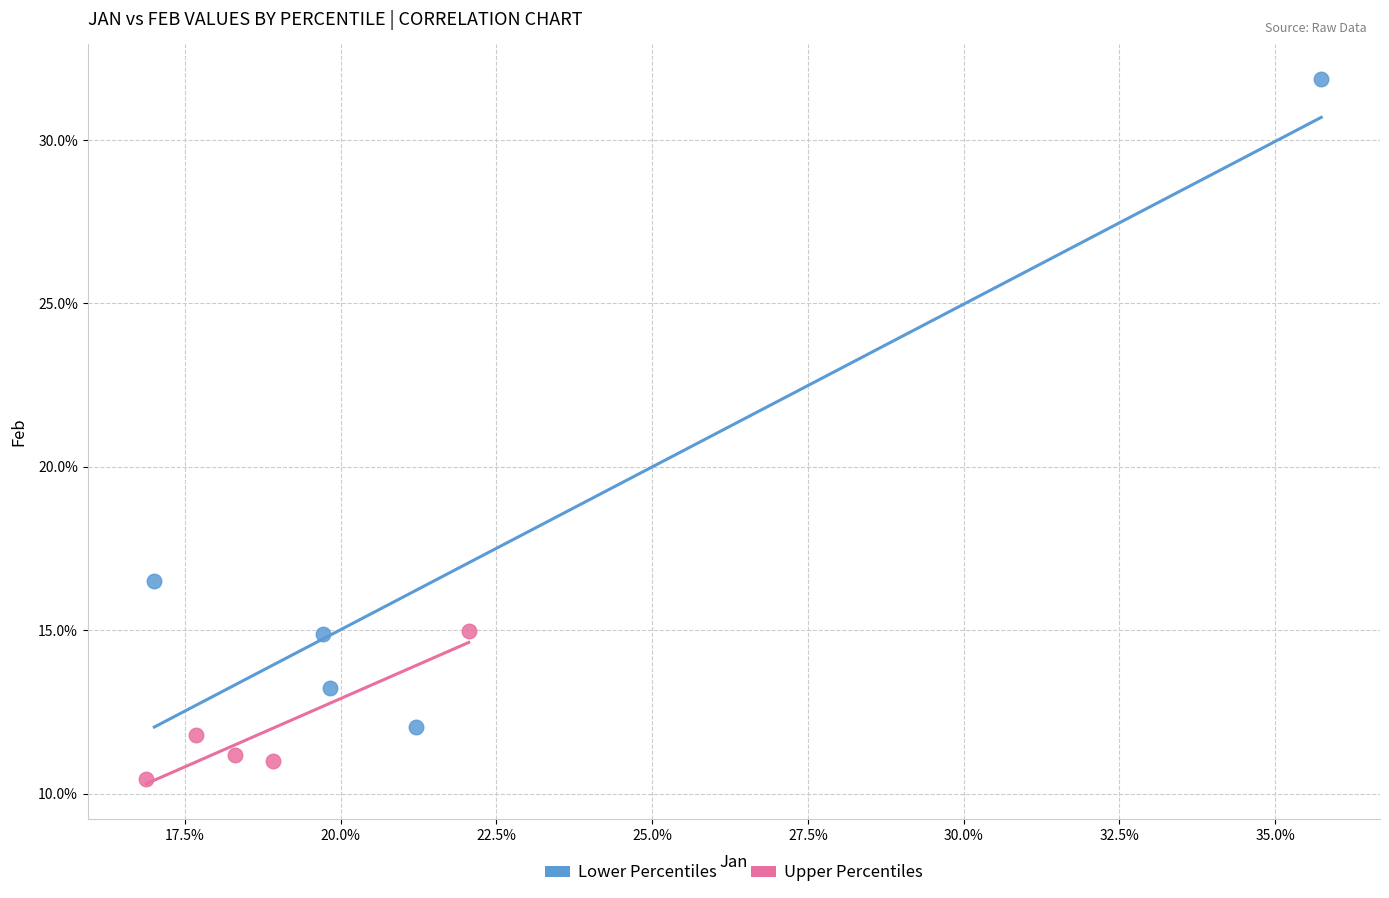

What are all the series names shown in the legend?

Lower Percentiles, Upper Percentiles